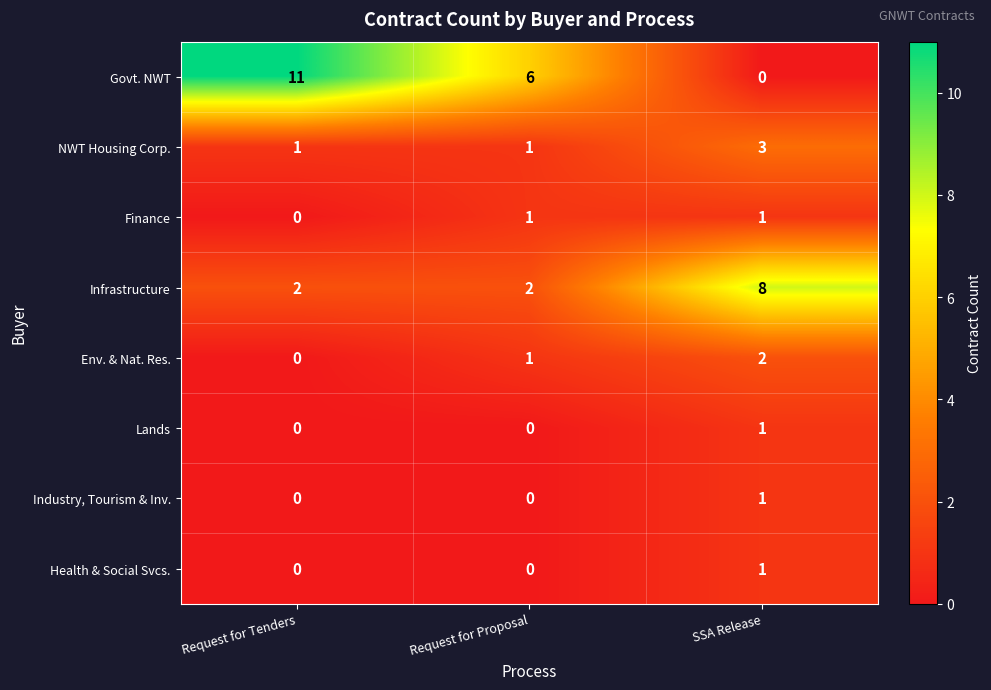

Is the value of Env. & Nat. Res. at Request for Tenders greater than the value of Govt. NWT at Request for Proposal?

No